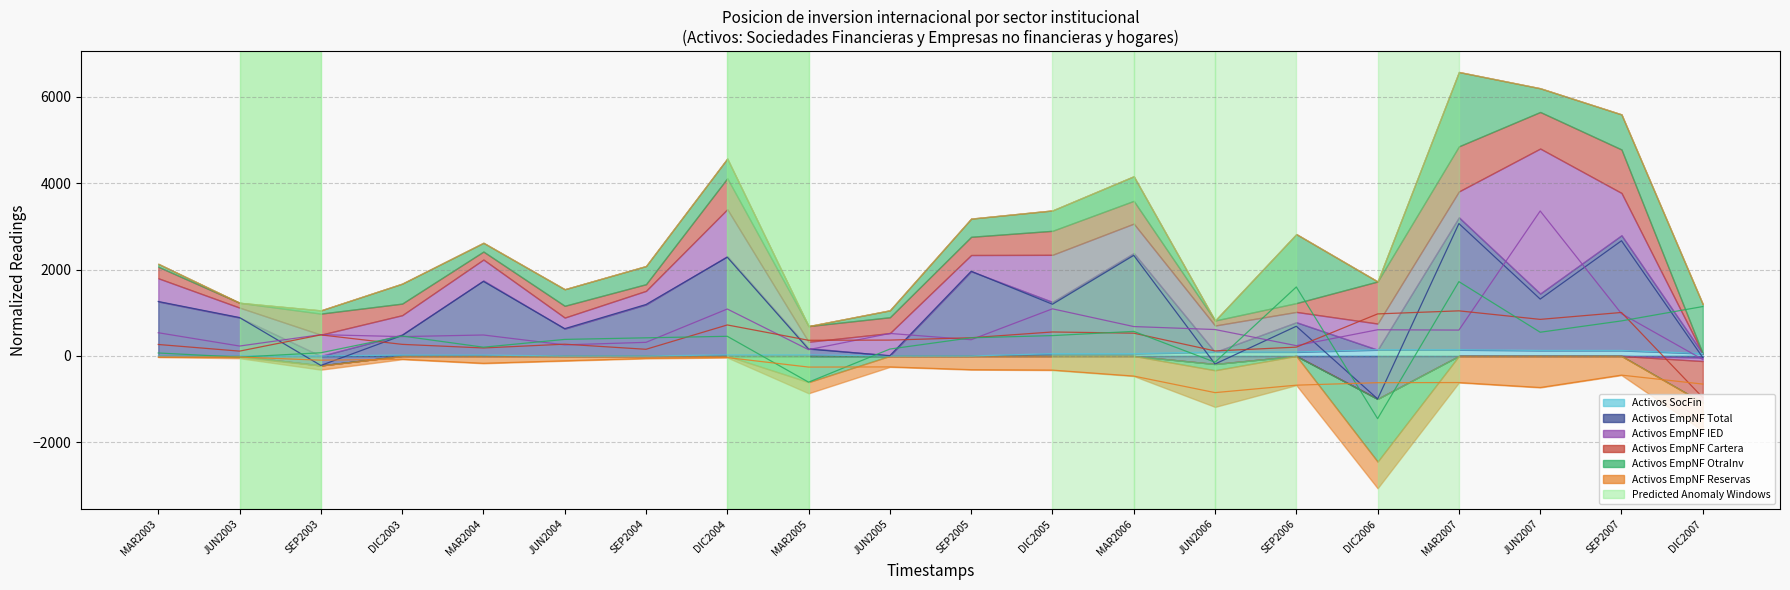

Which series has the widest spread of values?

Activos_EmpNF_Total